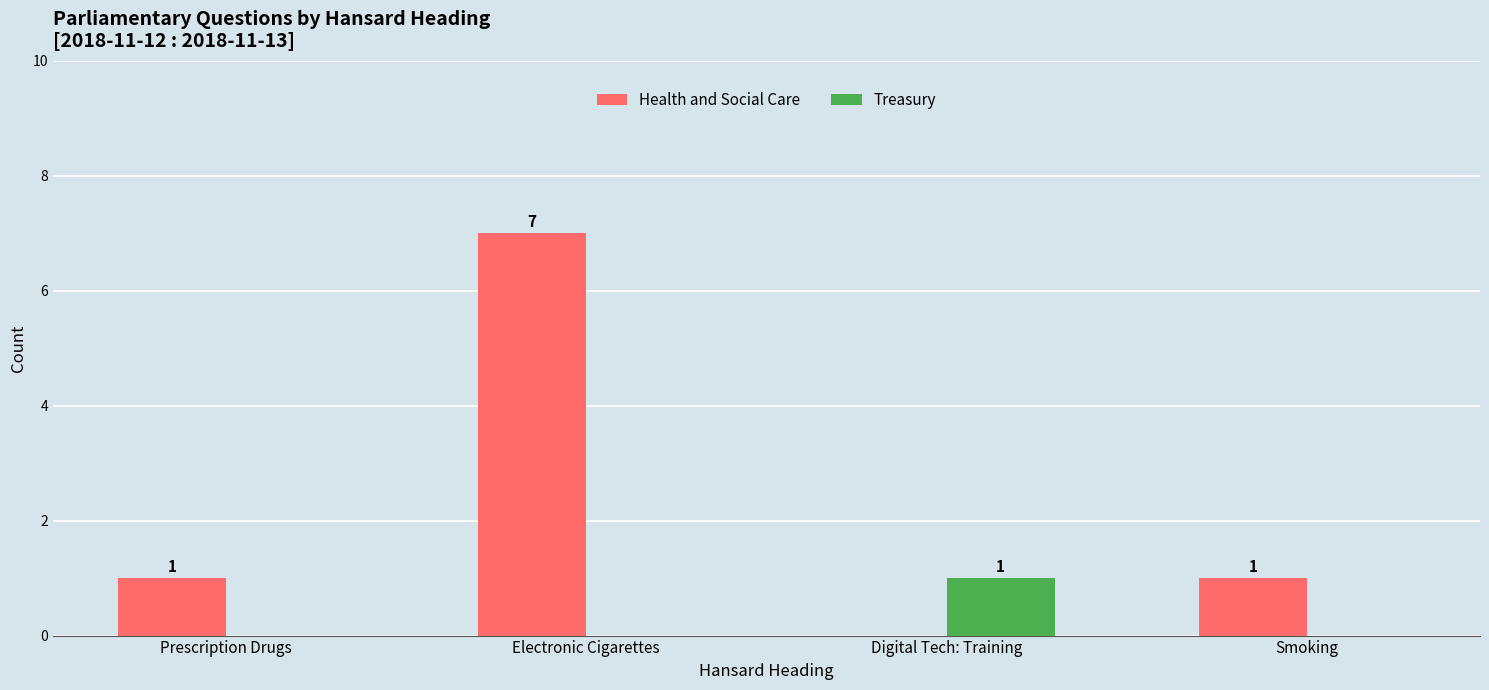

At which category is the sum across all series the highest?

Electronic Cigarettes